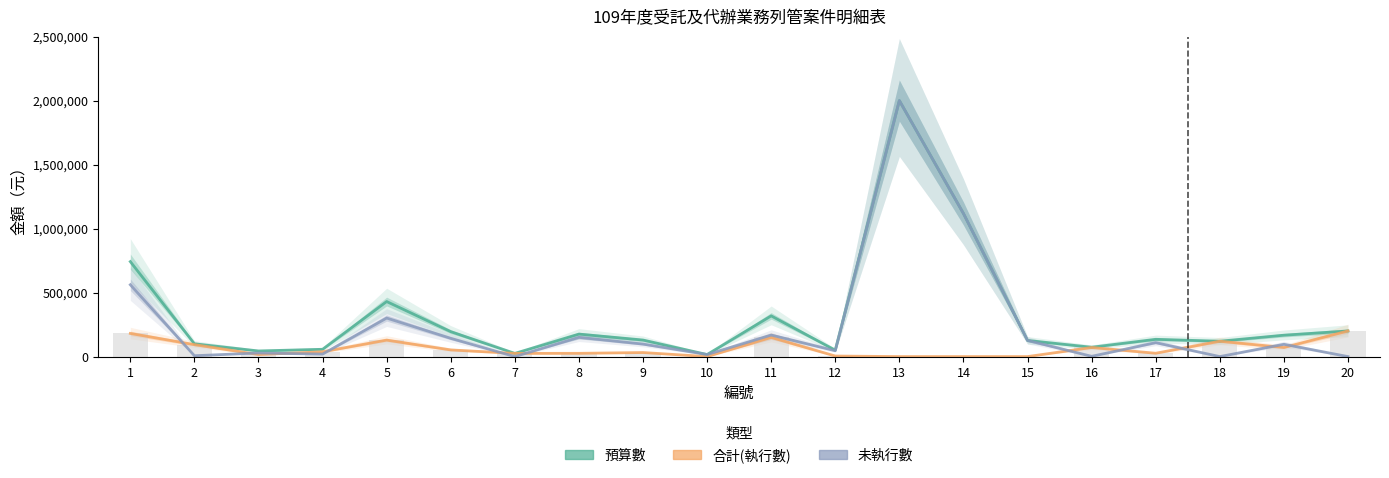

At which category does the chart reach its peak across all series?

13